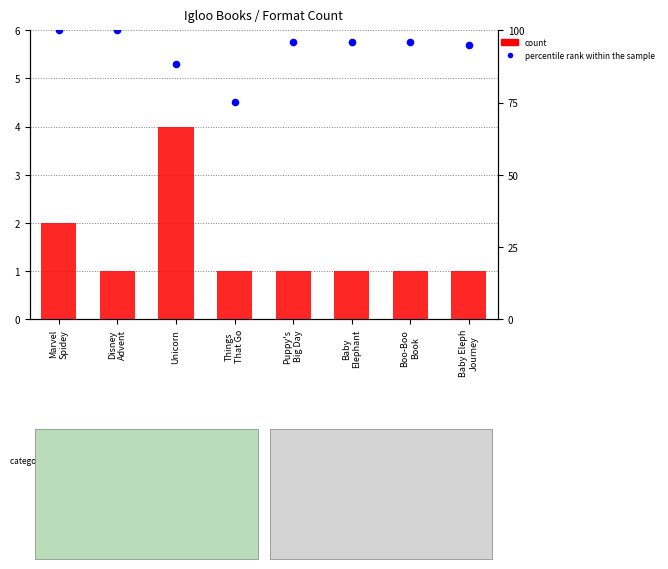

What are all the series names shown in the legend?

count, percentile rank within the sample